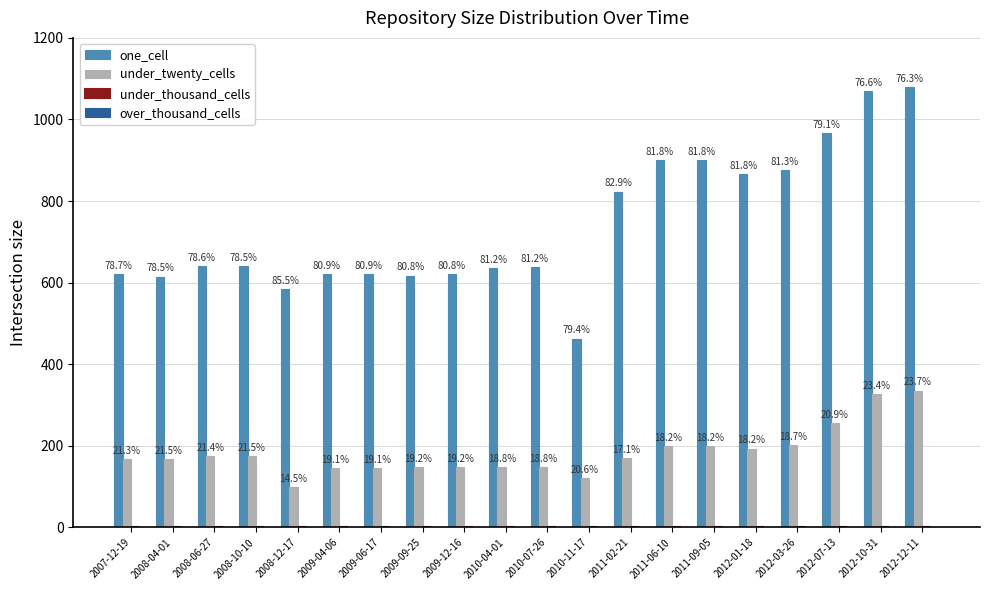

What is the total value across all series at 2012-07-13?

1221